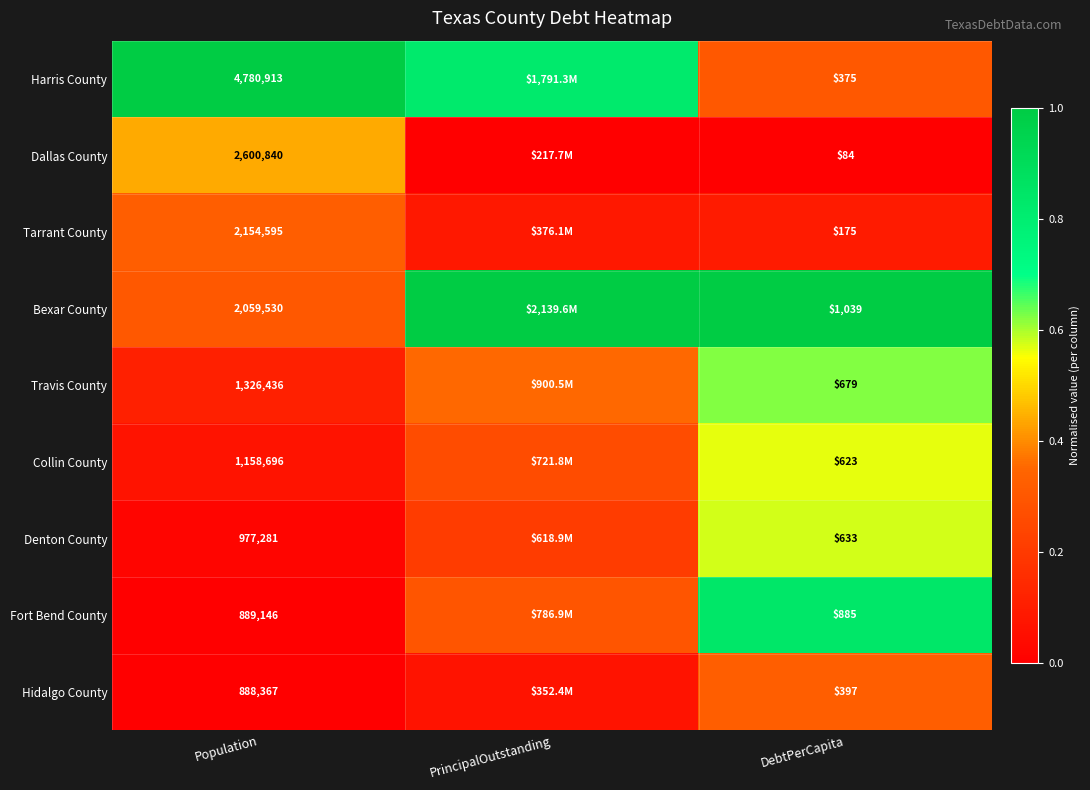

Is the value of Bexar County at DebtPerCapita greater than the value of Fort Bend County at DebtPerCapita?

Yes